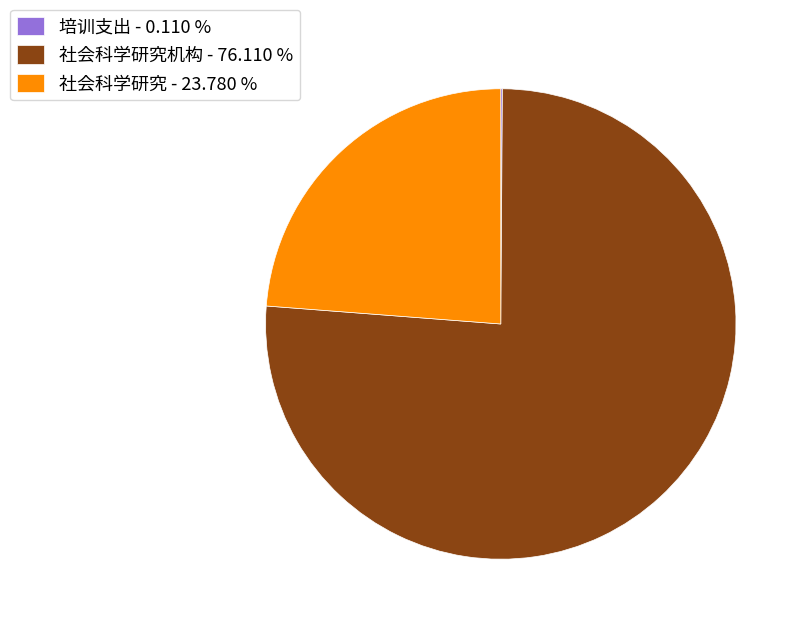

Which has a higher value, 社会科学研究机构 - 76.110 % or 社会科学研究 - 23.780 %?

社会科学研究机构 - 76.110 %